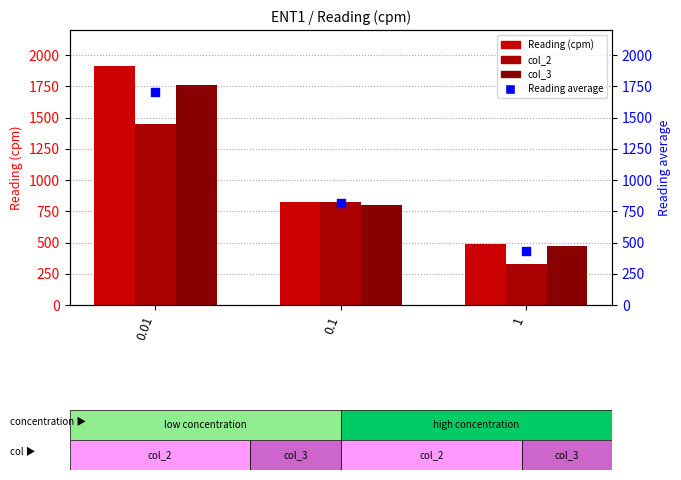

Which series has the largest Y range (max minus min)?

Reading (cpm)